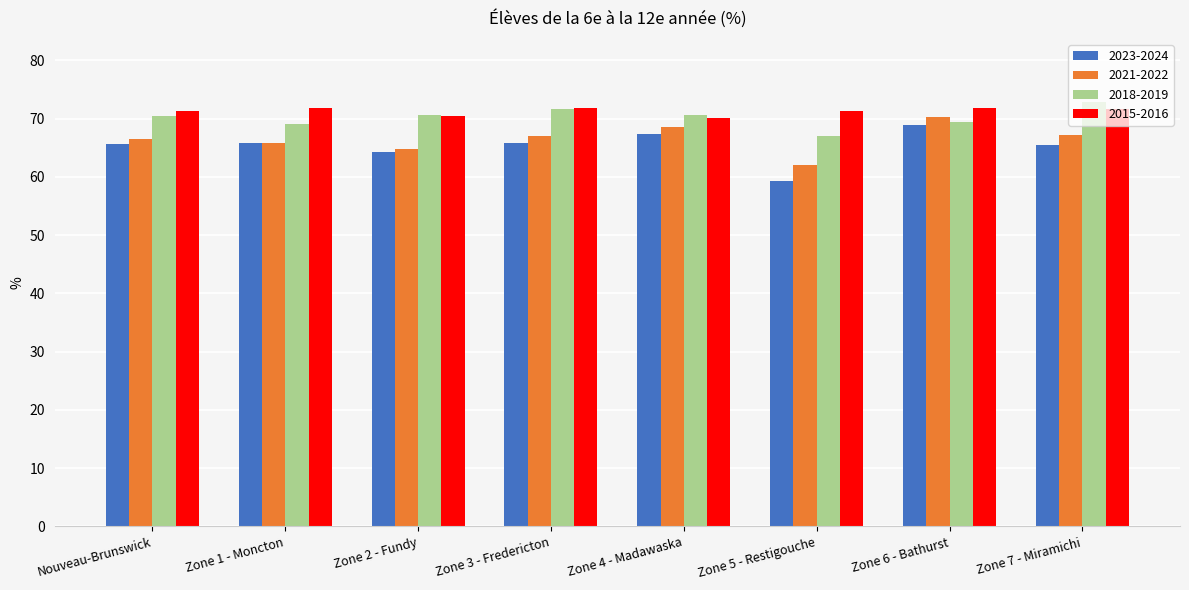

What is the difference between the highest and lowest values at Zone 5 - Restigouche?

12.0